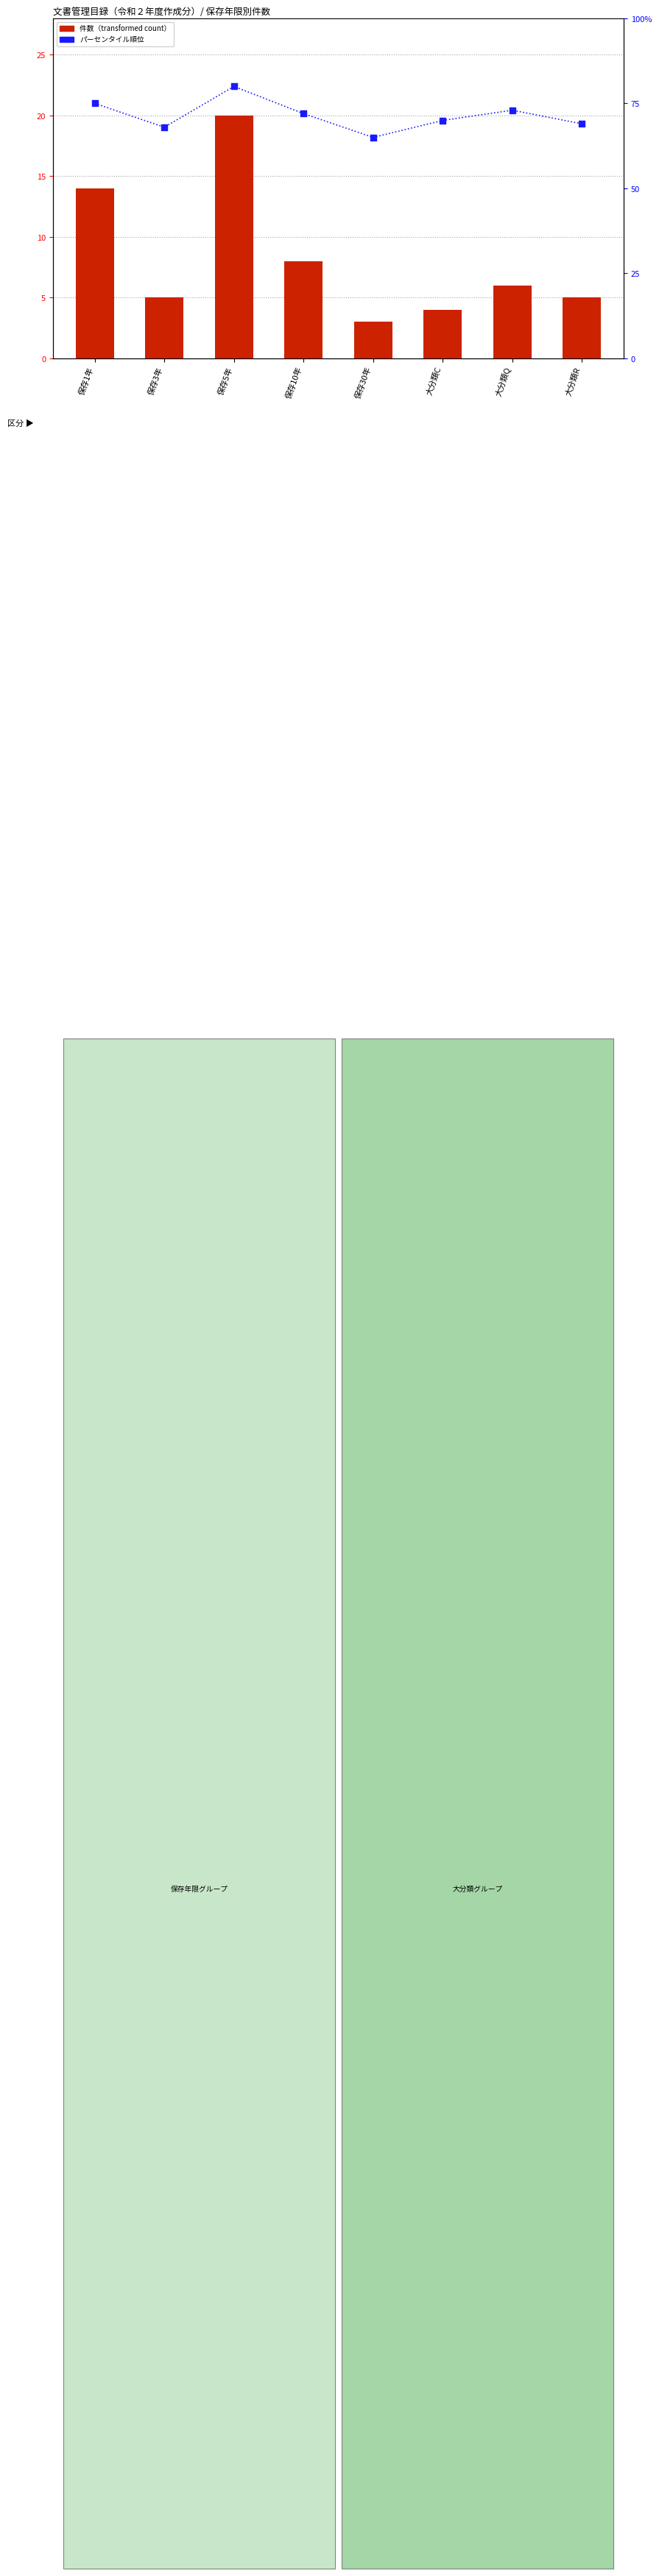

Is the value of パーセンタイル順位 at 保存1年 greater than the value of 件数（transformed count） at 保存3年?

Yes